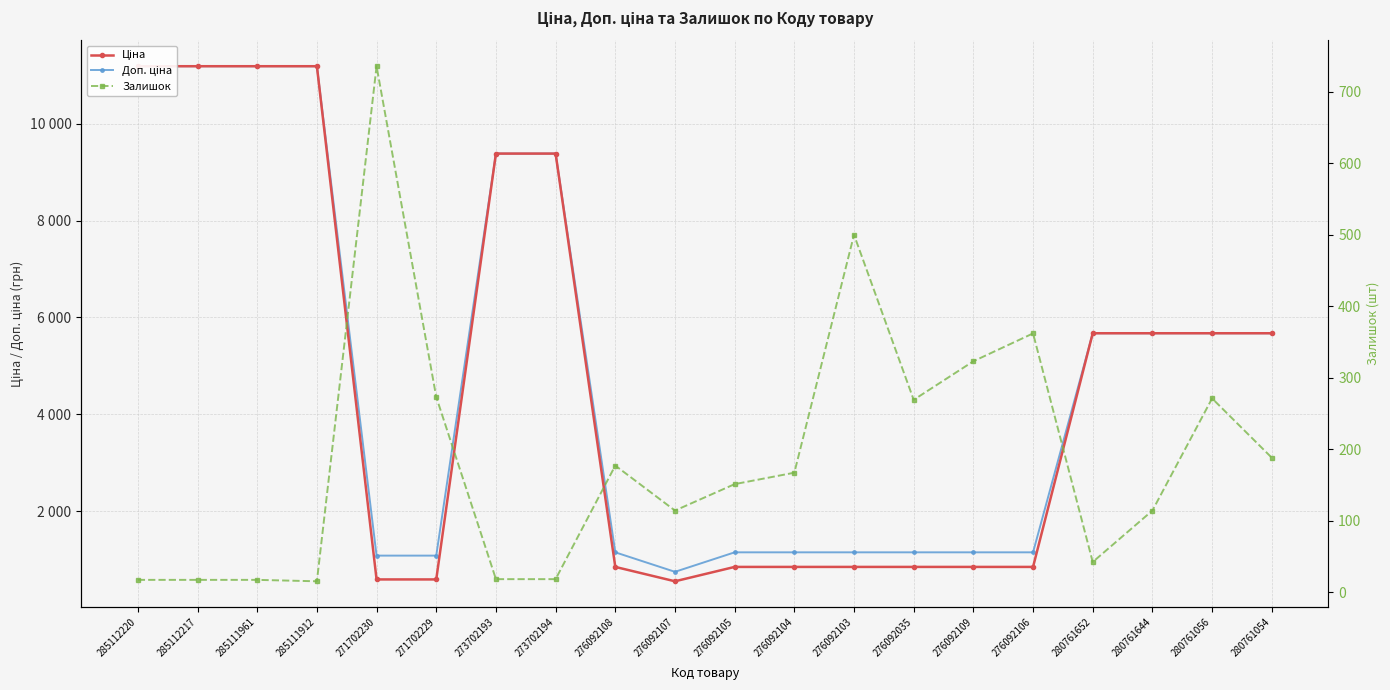

Where is the first local minimum for Ціна?

276092107